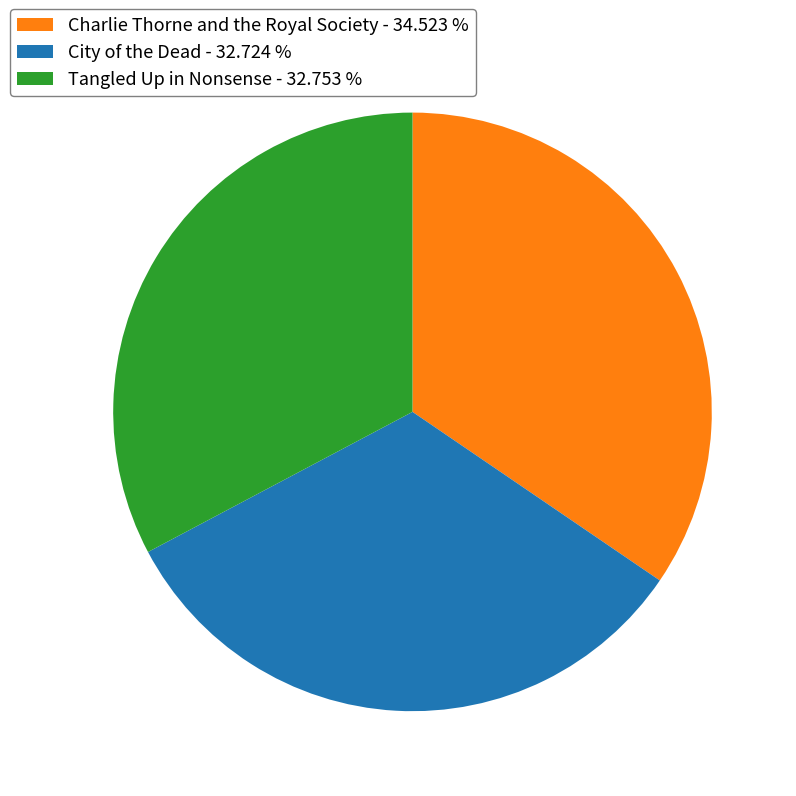

True or false: City of the Dead accounts for 33% of the total.

True